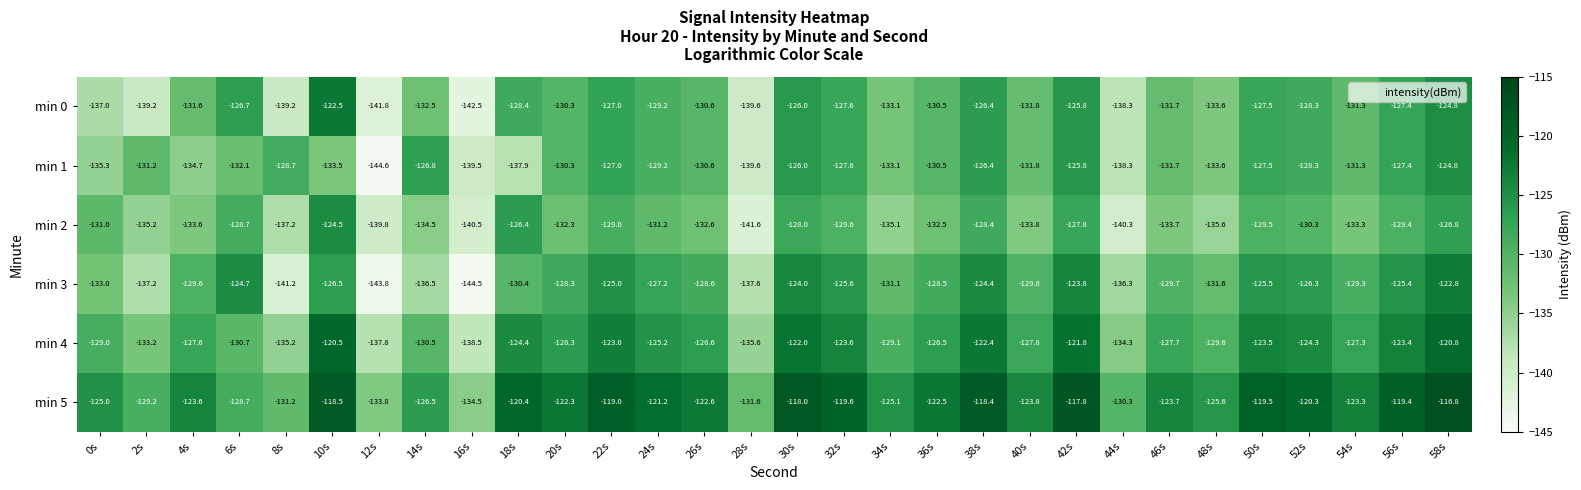

What is the difference between the highest and lowest values at 48s?

10.0